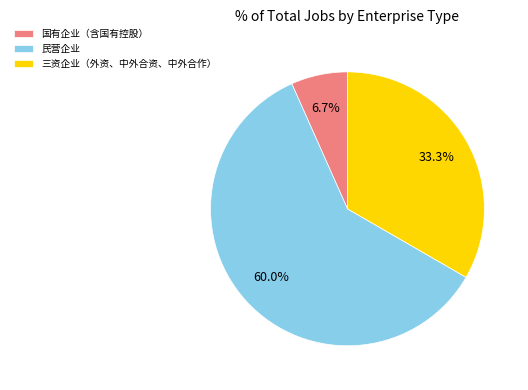

To the nearest percent, what portion does 三资企业（外资、中外合资、中外合作） represent?

33%